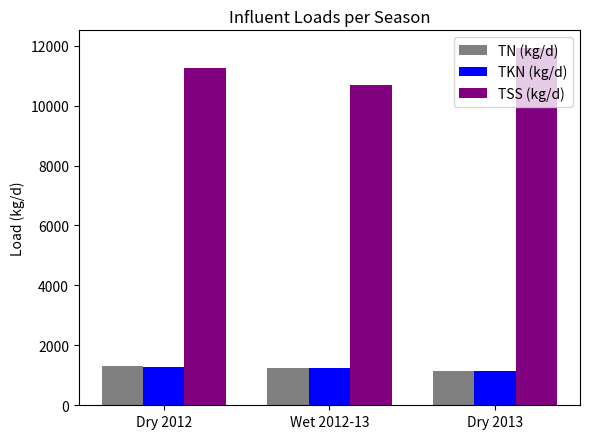

At which category is the sum across all series the highest?

Dry 2013